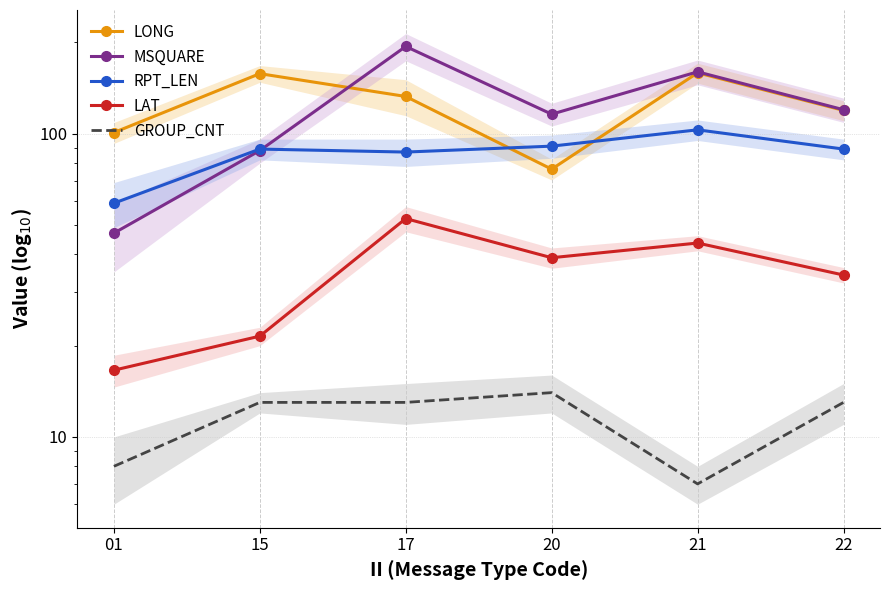

Reading right to left, list all the values displayed in this chart.

LONG: 22=119.4	21=158.8	20=76.4	17=132.7	15=157.8	01=100.9
MSQUARE: 22=120.0	21=160.0	20=116.0	17=194.0	15=88.0	01=47.0
RPT_LEN: 22=89.0	21=103.0	20=91.0	17=87.0	15=89.0	01=59.0
LAT: 22=34.2	21=43.6	20=39.0	17=52.5	15=21.5	01=16.6
GROUP_CNT: 22=13.0	21=7.0	20=14.0	17=13.0	15=13.0	01=8.0